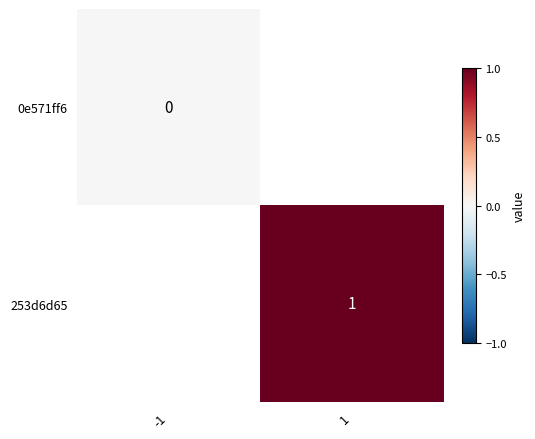

The 253d6d65 series shows 1.6 at 1. True or false?

False